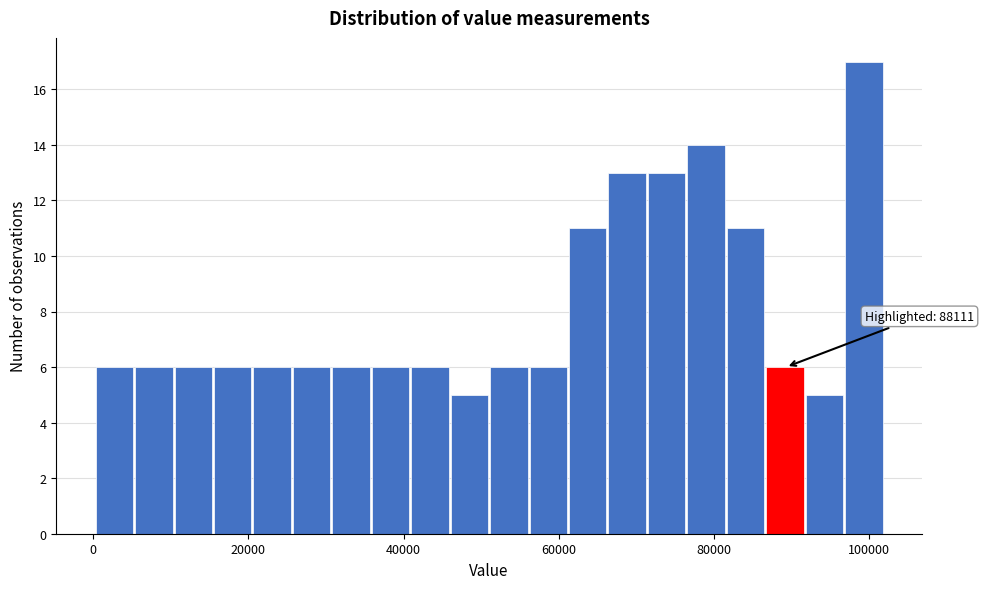

Around what value on the x-axis is the tallest bar? Give the approximate position of its centre, as read against the axis.

100000